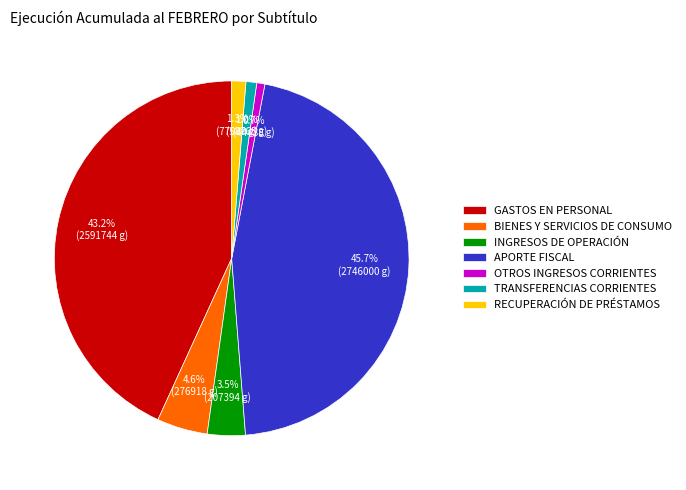

To the nearest percent, what is the combined percentage of INGRESOS DE OPERACIÓN and BIENES Y SERVICIOS DE CONSUMO?

8%